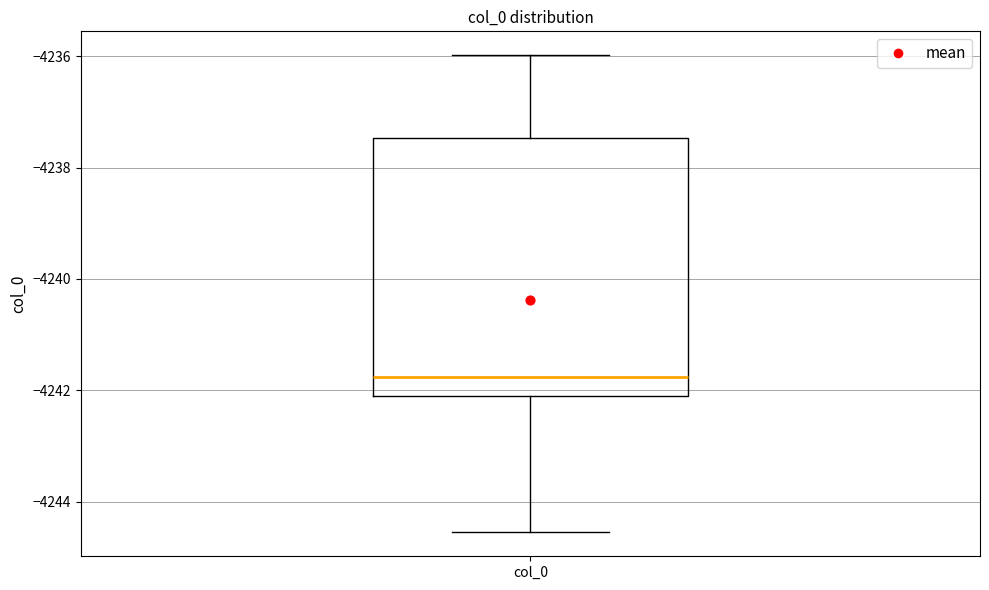

Transcribe this box plot: give where the median line is, the range the box spans, and where the two whiskers end, as read against the y-axis. The values are not printed on the chart, so give them approximately, as read against the axis.

median -4241.8, box -4242.0 to -4237.4, whiskers -4244.6 to -4236.0